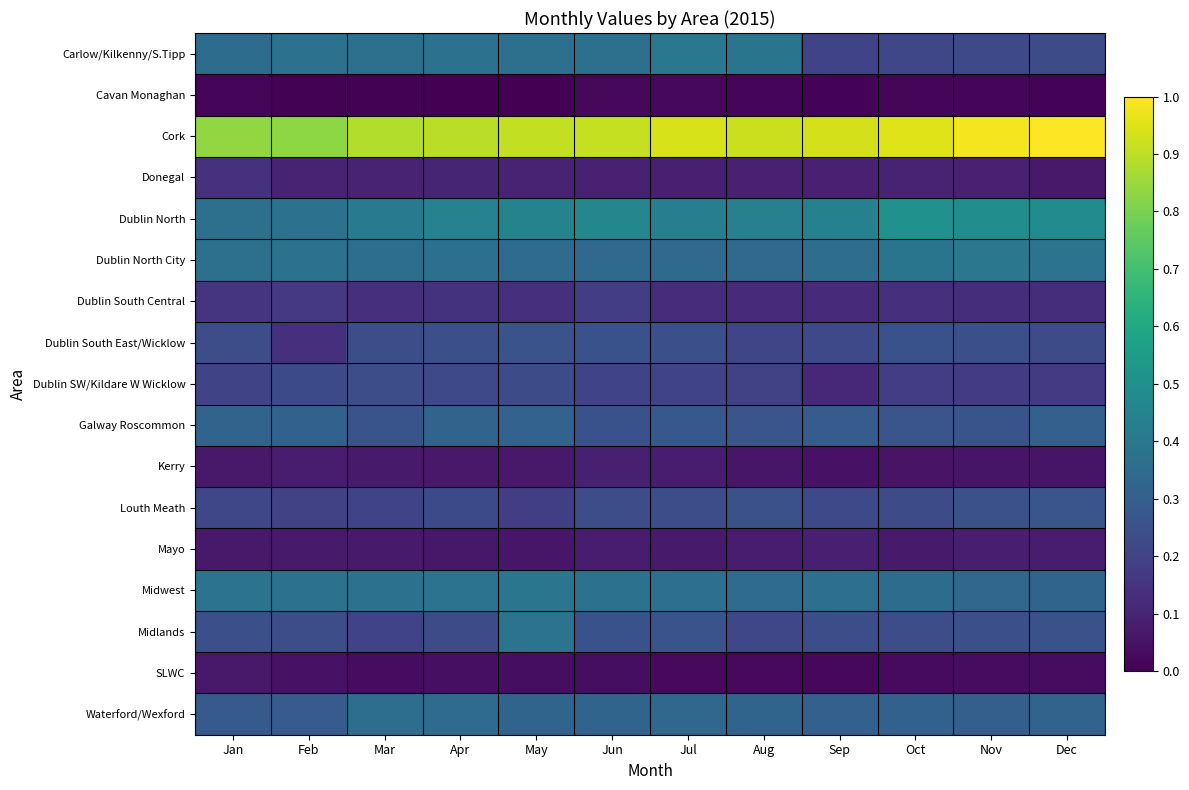

Which has a higher value, Sep or Jul?

Jul